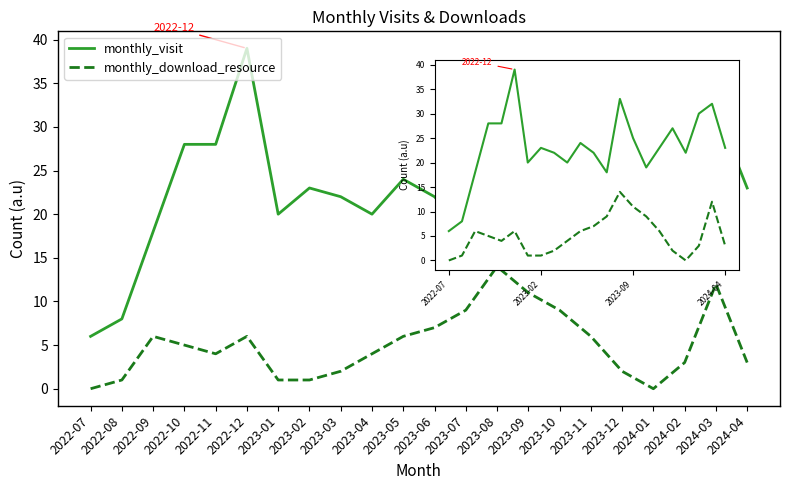

What is the label of the 14th point from the right?

2023-03